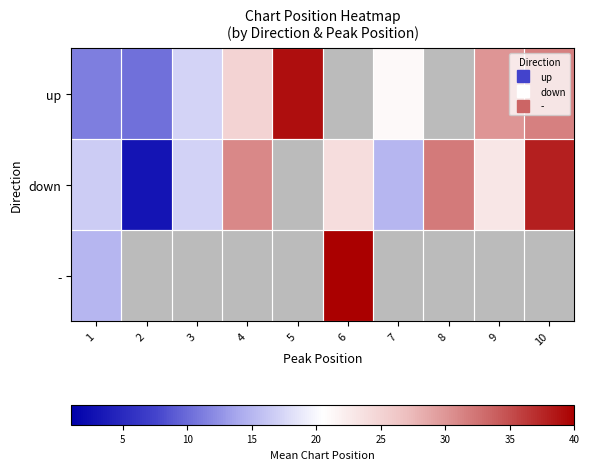

True or false: up has a value of 19.8 at 9.

False